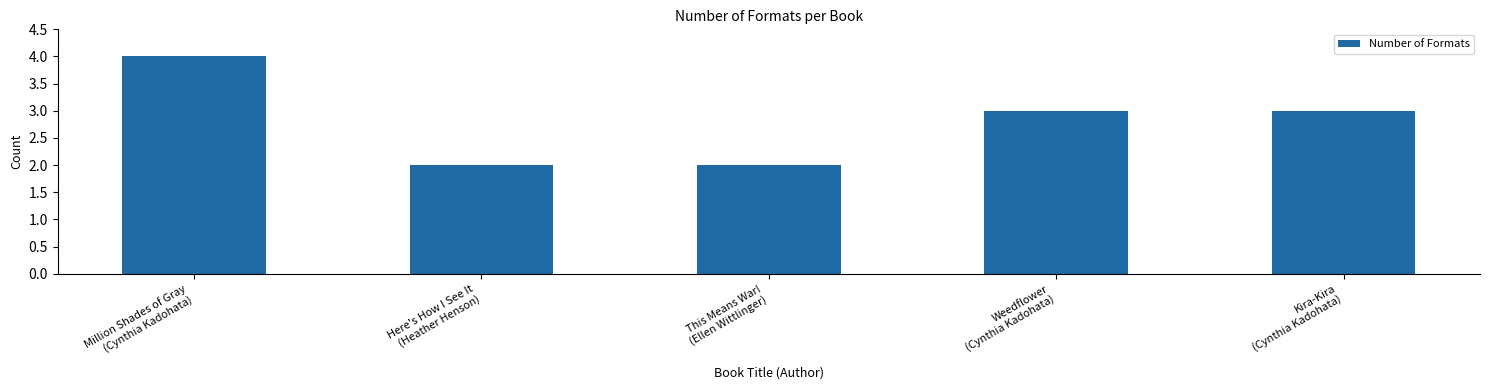

Reading right to left, extract all data points from this chart.

Kira-Kira
(Cynthia Kadohata)=3	Weedflower
(Cynthia Kadohata)=3	This Means War!
(Ellen Wittlinger)=2	Here's How I See It
(Heather Henson)=2	Million Shades of Gray
(Cynthia Kadohata)=4